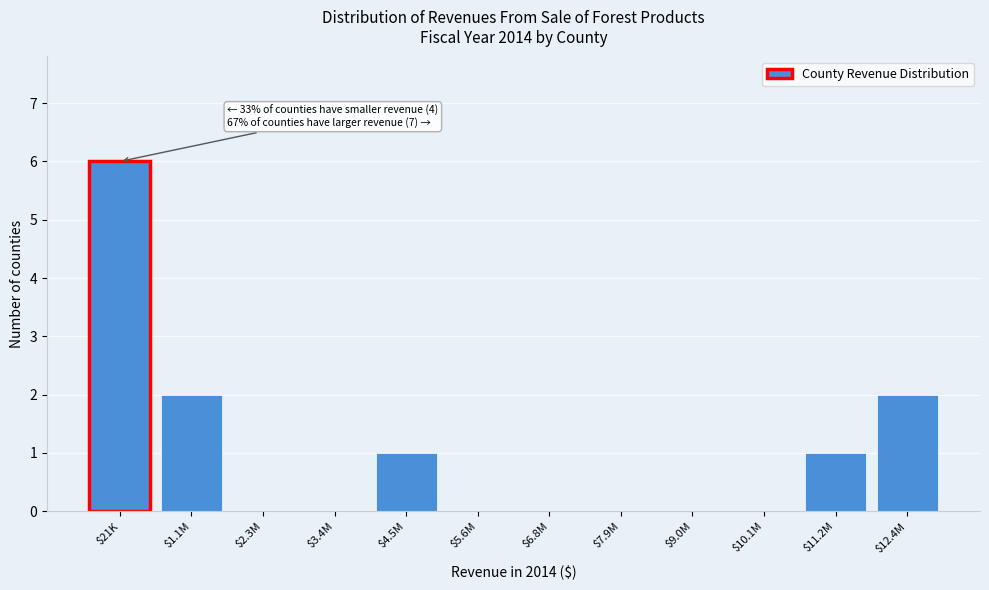

What is the sum of all values?

12